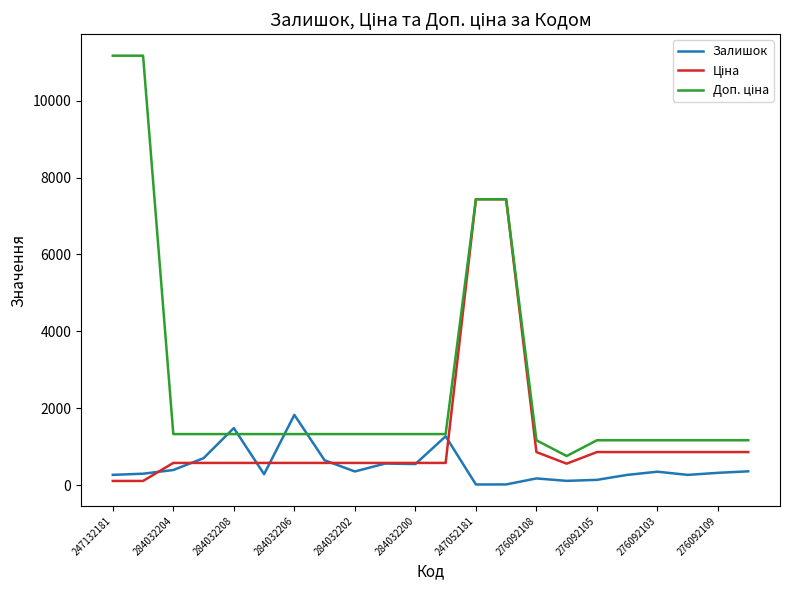

What is the maximum value shown in the chart?

11169.0